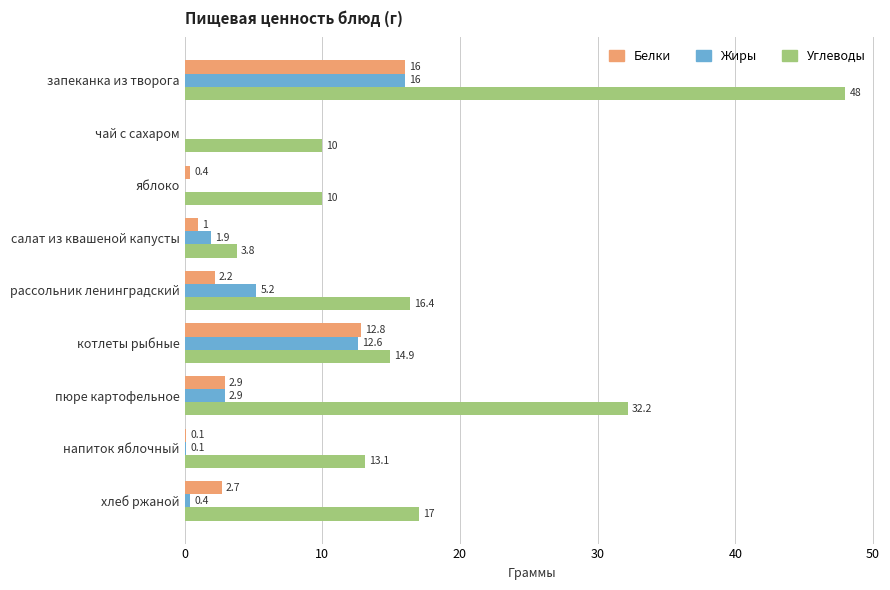

Is it true that Белки equals 2.2 at рассольник ленинградский?

True